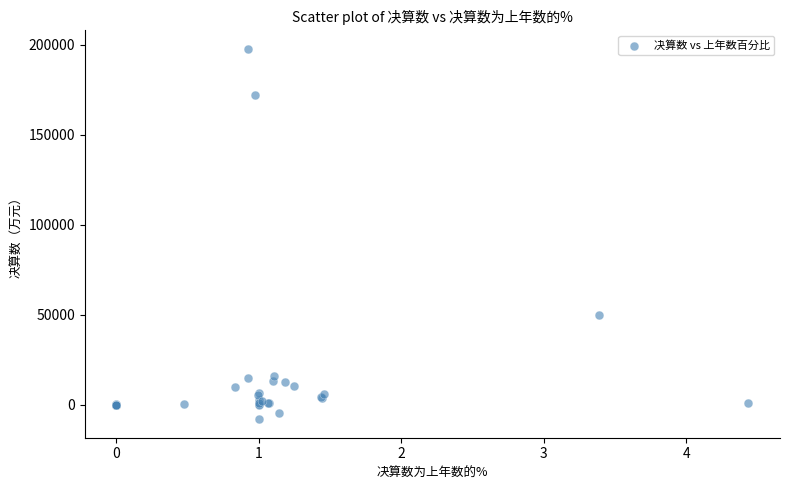

What Y value in the scatter plot is closest to 94736?

49995